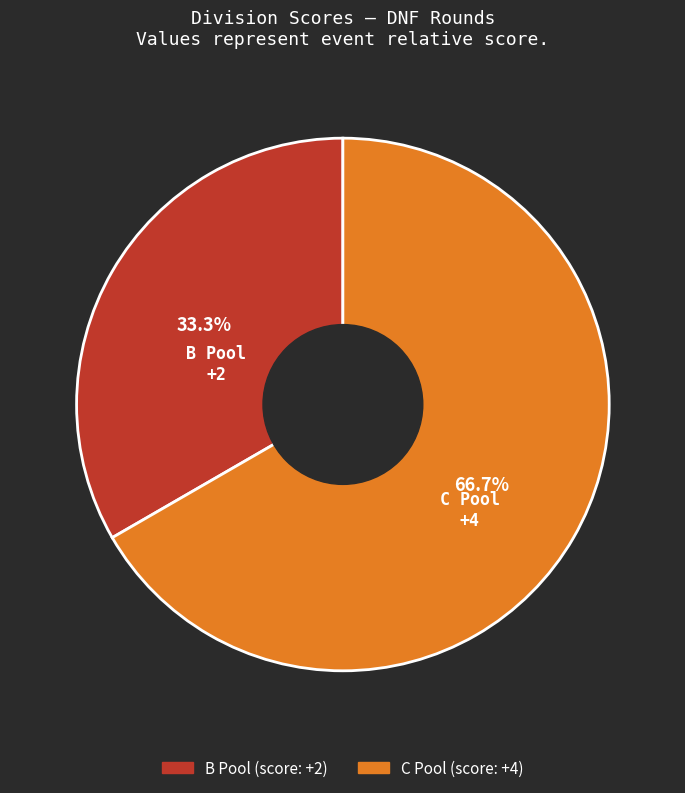

Does C Pool represent more than half of the total?

Yes